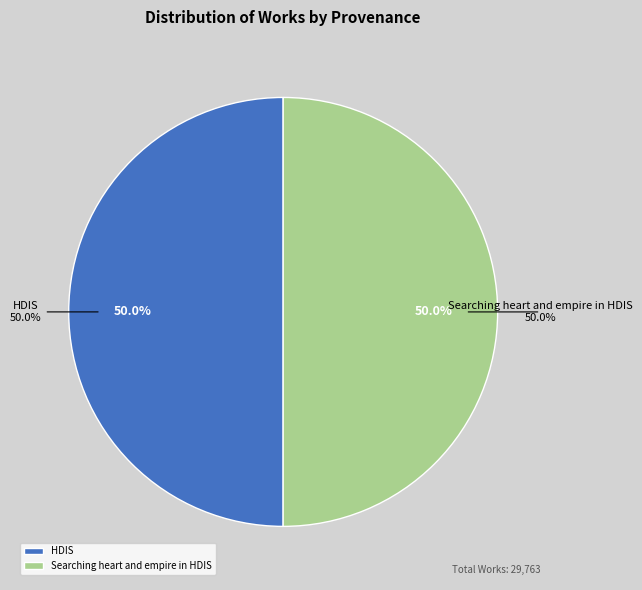

Between Searching heart and empire in HDIS and HDIS, which is larger?

Searching heart and empire in HDIS